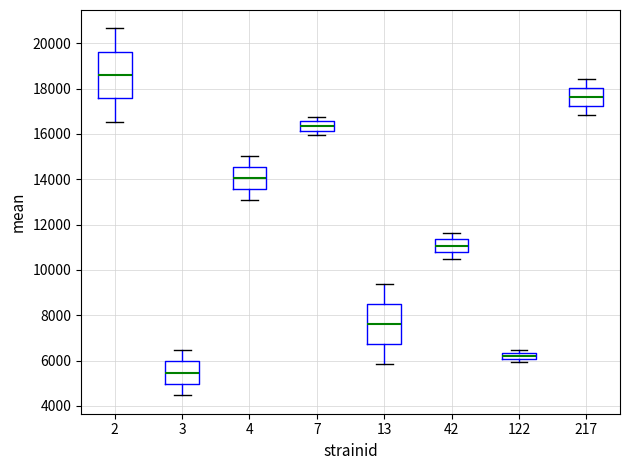

Comparing the boxes themselves (not the whiskers), which one is the tallest?

2